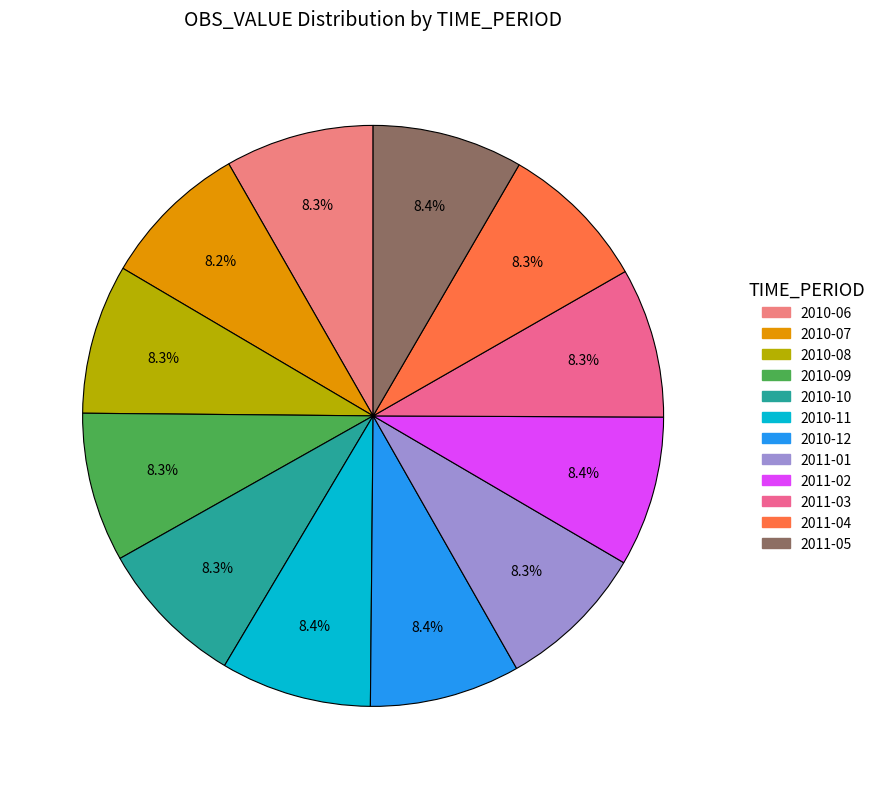

Rank the categories by value from lowest to highest.

2010-07, 2010-06, 2010-10, 2010-09, 2010-08, 2011-04, 2011-01, 2011-03, 2011-02, 2010-12, 2011-05, 2010-11